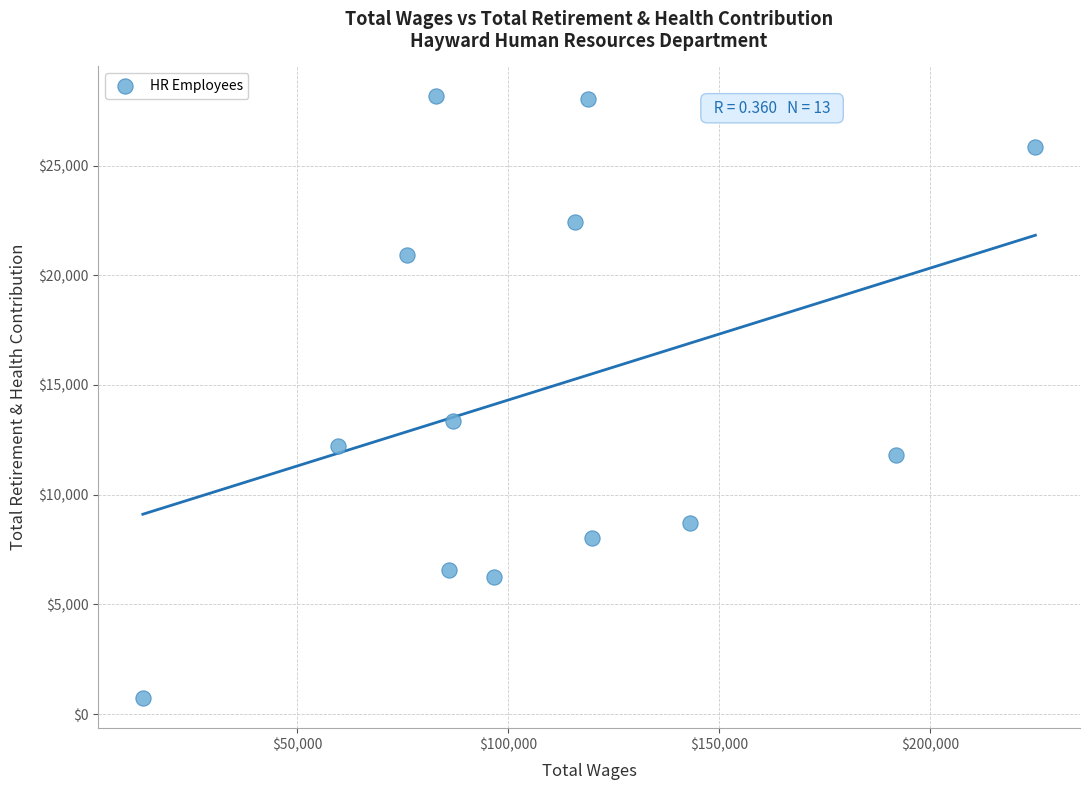

What is the range of Y values (max minus min)?

27387